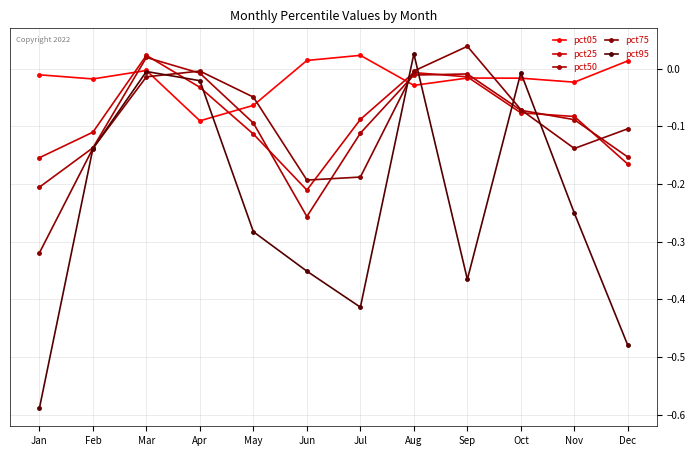

What is the average value of the pct95 series?

-0.2